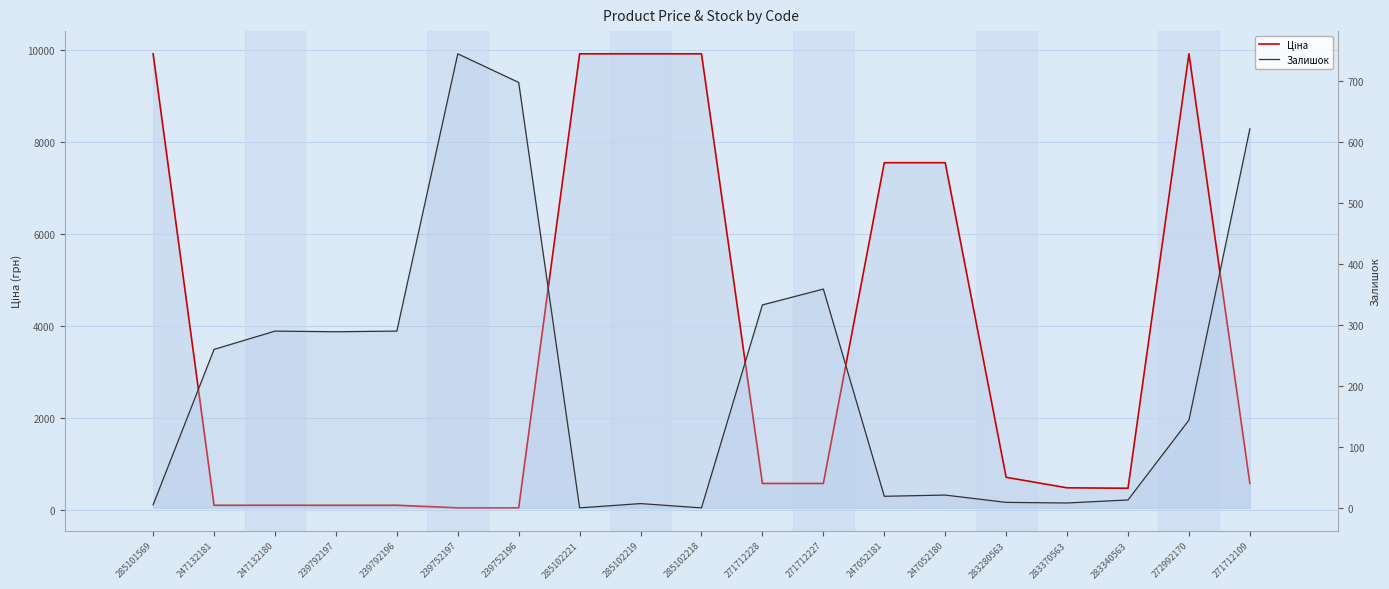

In Залишок, how many points are lower than both neighbors (excluding endpoints)?

5